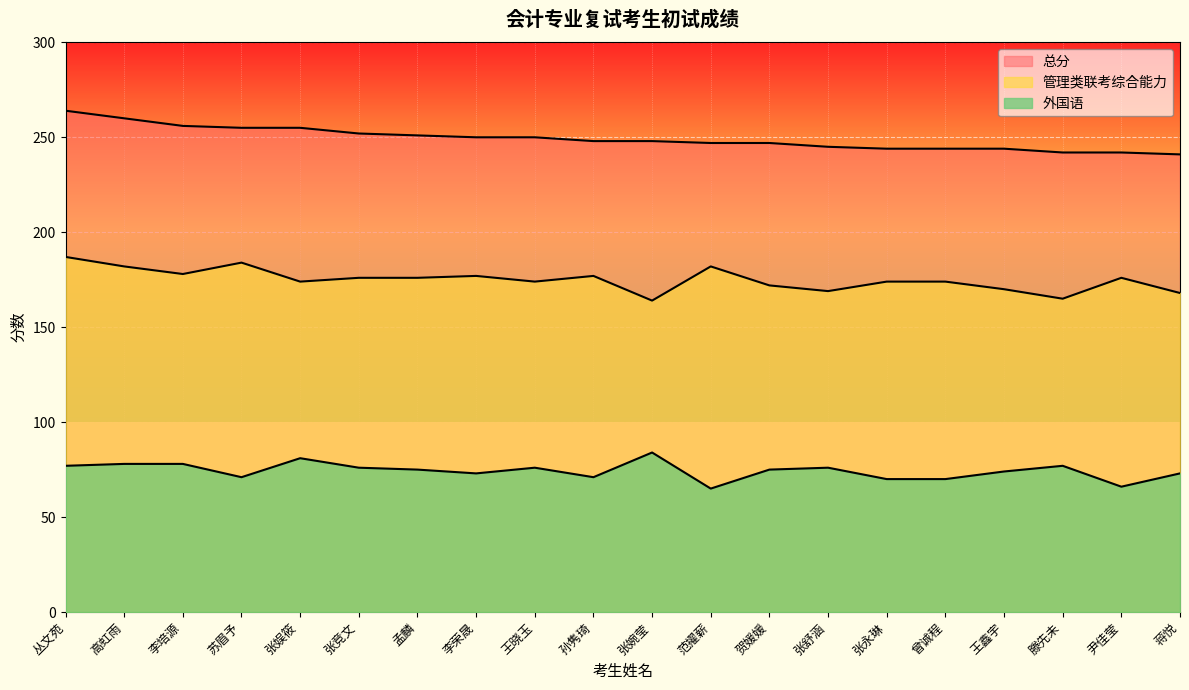

Which category has the highest value in the 管理类联考综合能力 series?

丛文苑